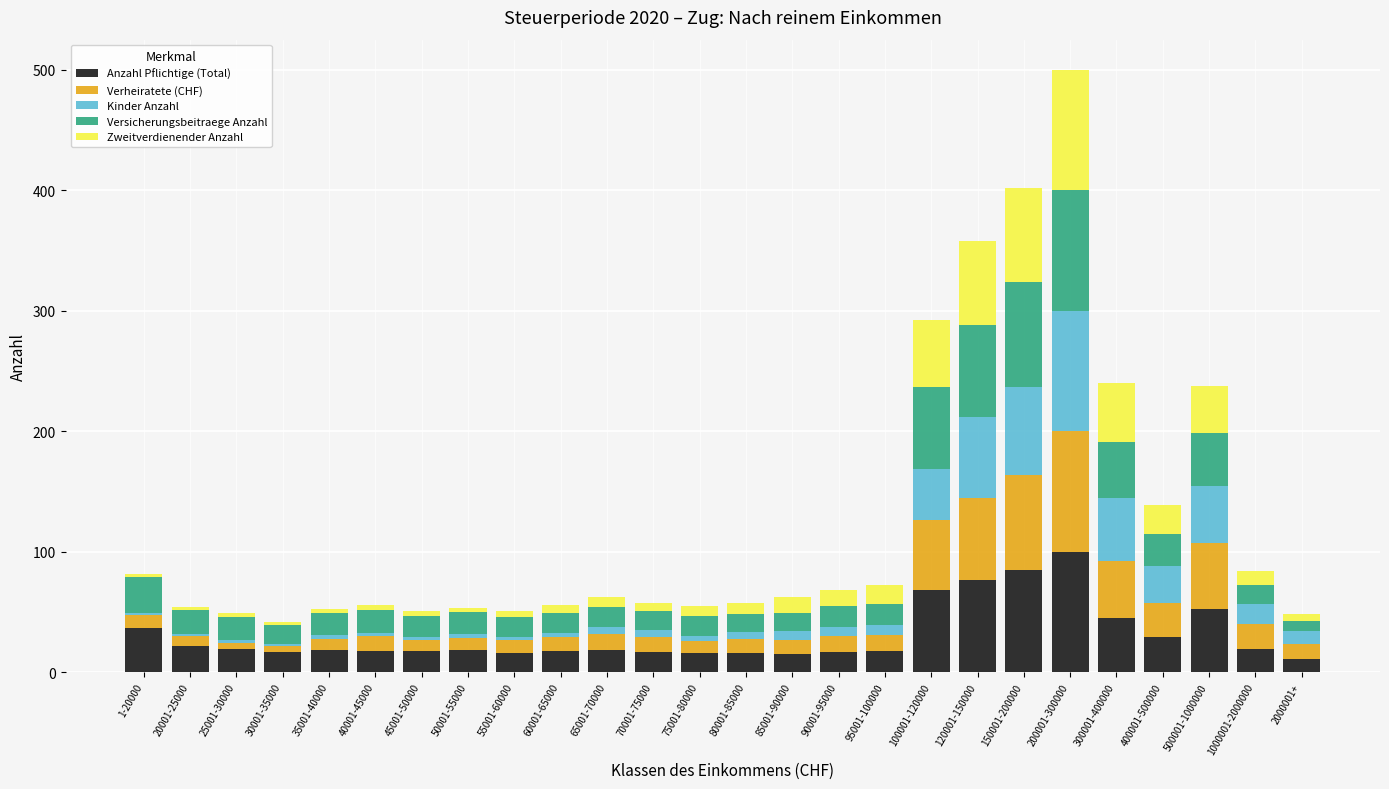

What is the total value across all series at 120001-150000?

357.6